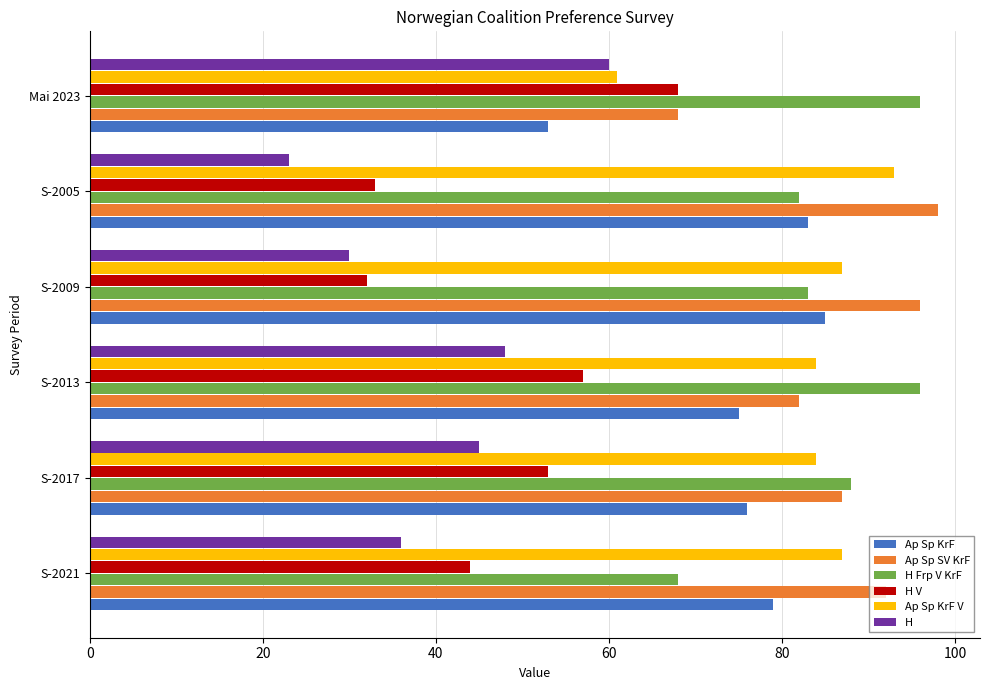

Where is H Frp V KrF nearest to the value 82?

S-2005